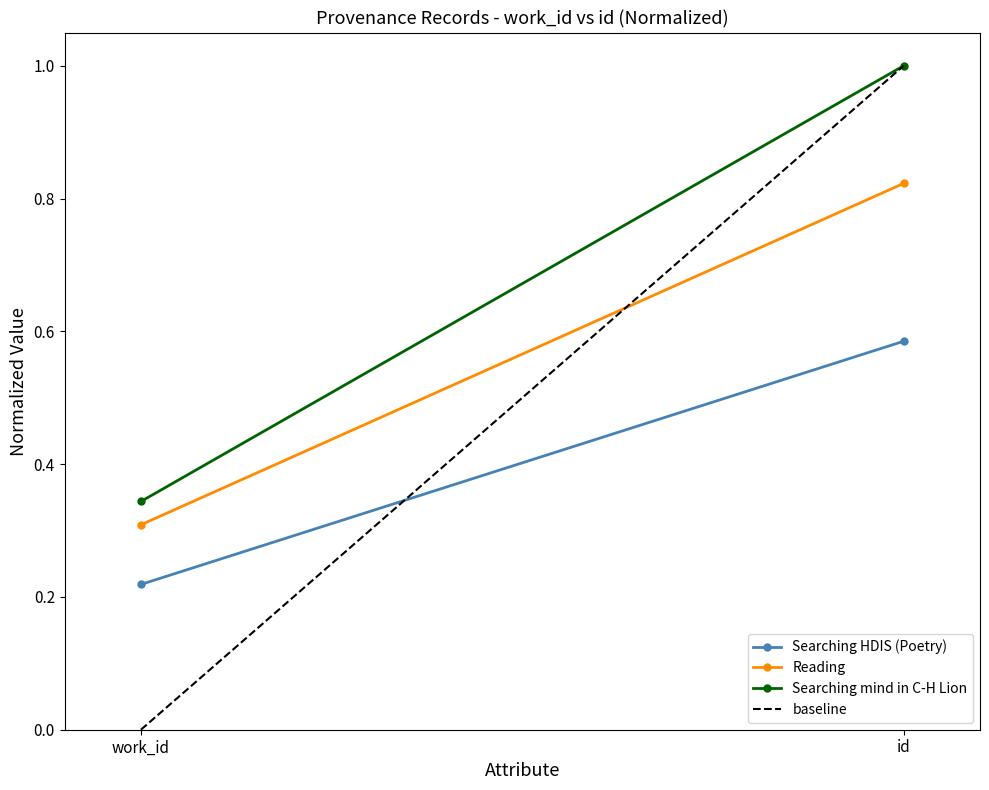

Where is Searching HDIS (Poetry) nearest to the value 0?

work_id